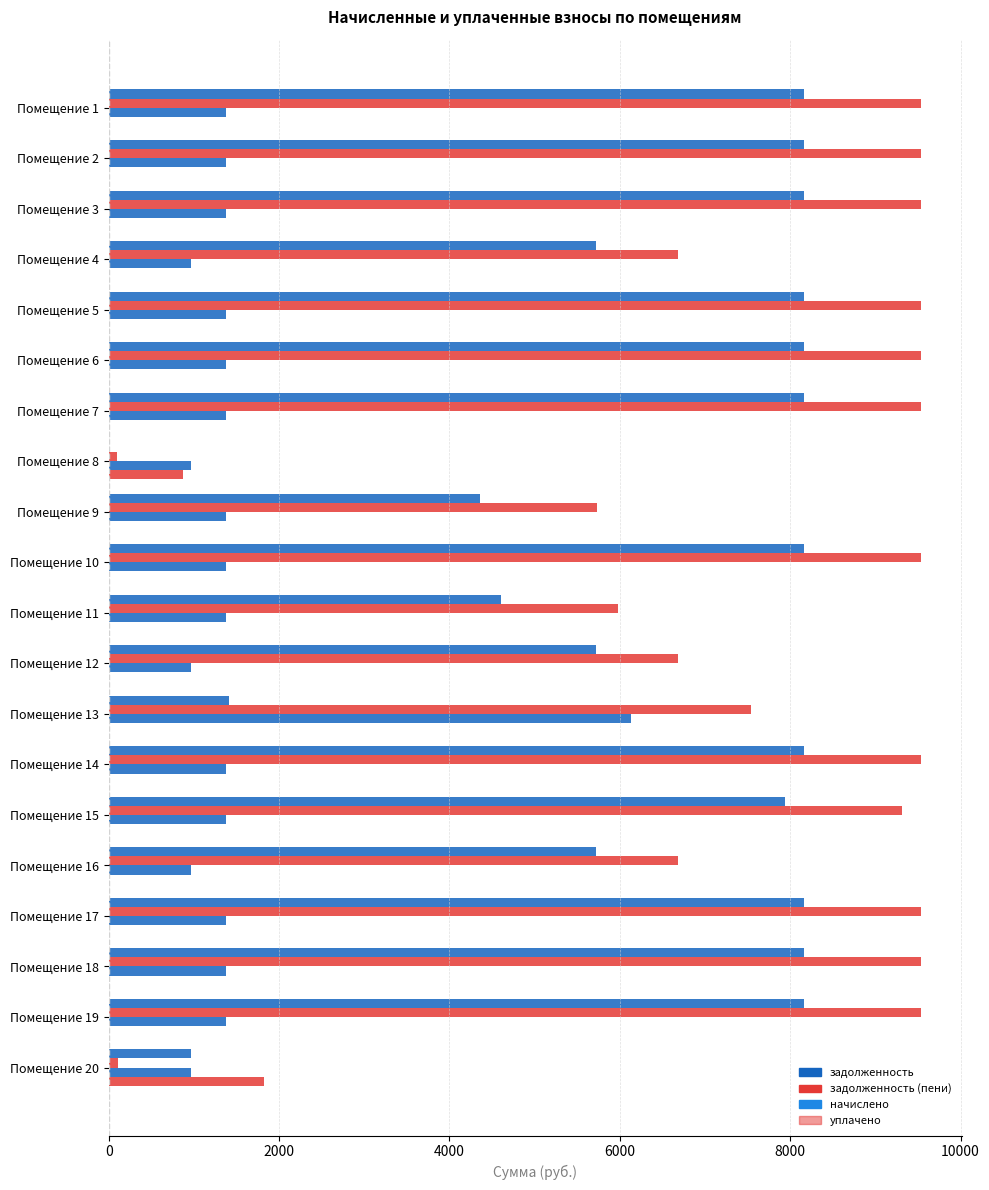

How many data points in уплачено are above 0?

2